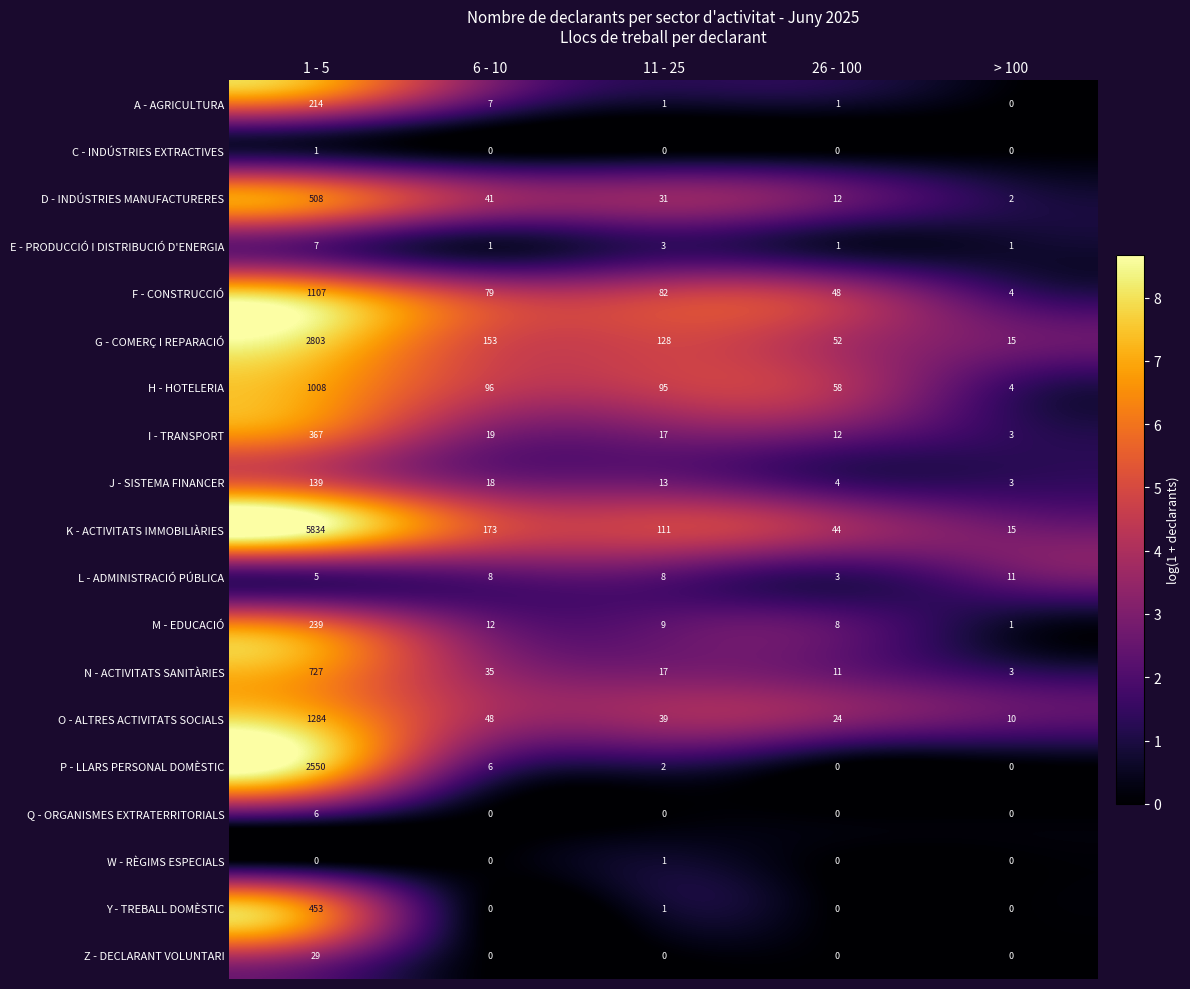

The W - RÈGIMS ESPECIALS series shows 0 at 1 - 5. True or false?

True